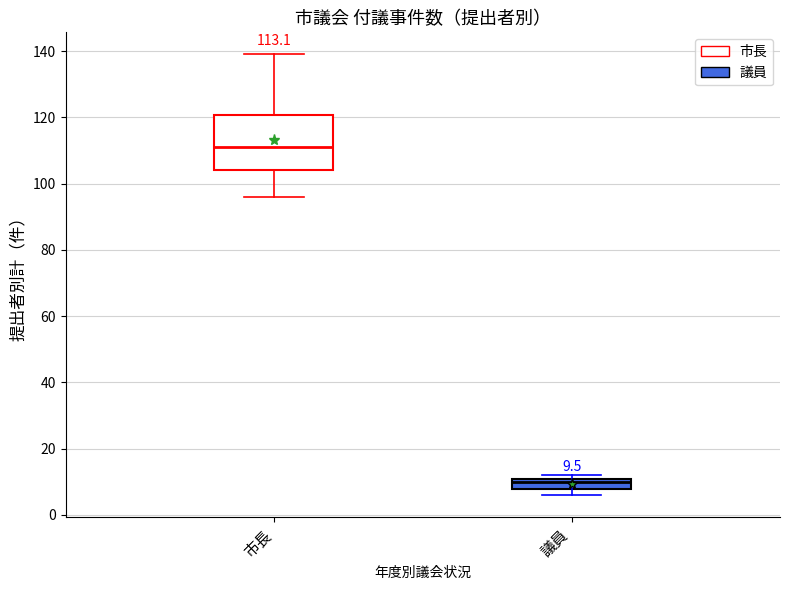

Which box's median line is the highest?

市長